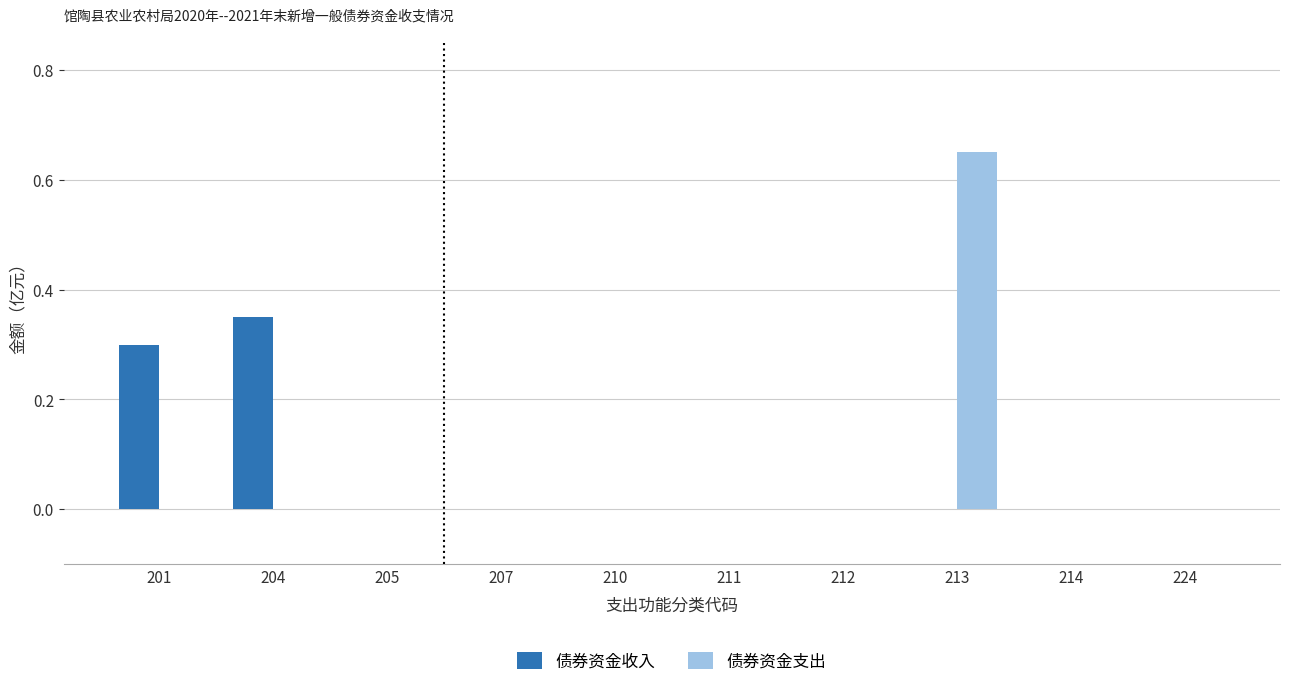

True or false: 债券资金支出 has a value of -0.5 at 211.

False